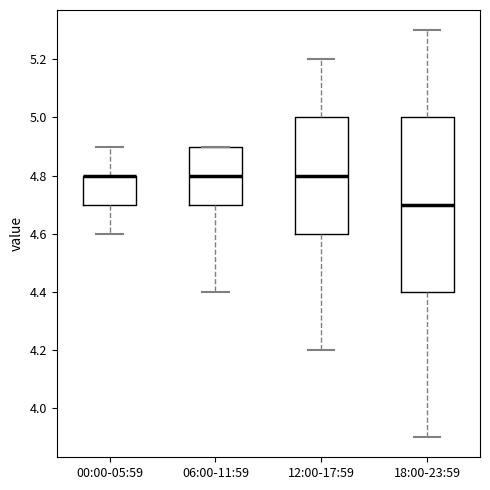

Reading left to right, transcribe this box plot: for each box, give where its median line is, the range the box spans, and where its two whiskers end, as read against the y-axis. The values are not printed on the chart, so give them approximately, as read against the axis.

00:00-05:59: median 4.8 (drawn on the box's upper edge), box 4.7 to 4.8, whiskers 4.6 to 4.9
06:00-11:59: median 4.8, box 4.7 to 4.9, whiskers 4.4 to 4.9
12:00-17:59: median 4.8, box 4.6 to 5.0, whiskers 4.2 to 5.2
18:00-23:59: median 4.7, box 4.4 to 5.0, whiskers 3.9 to 5.3